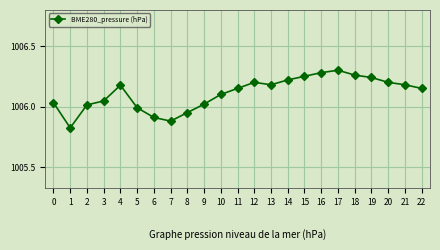

Is this an area chart (filled region under the line)?

No